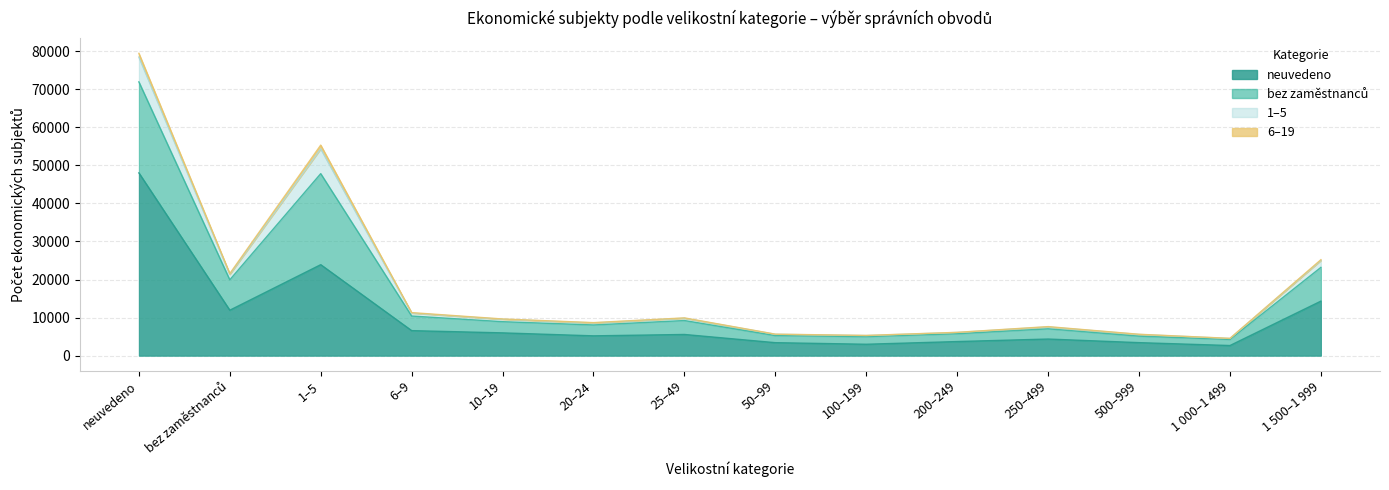

What is the minimum value for 6–19?

23